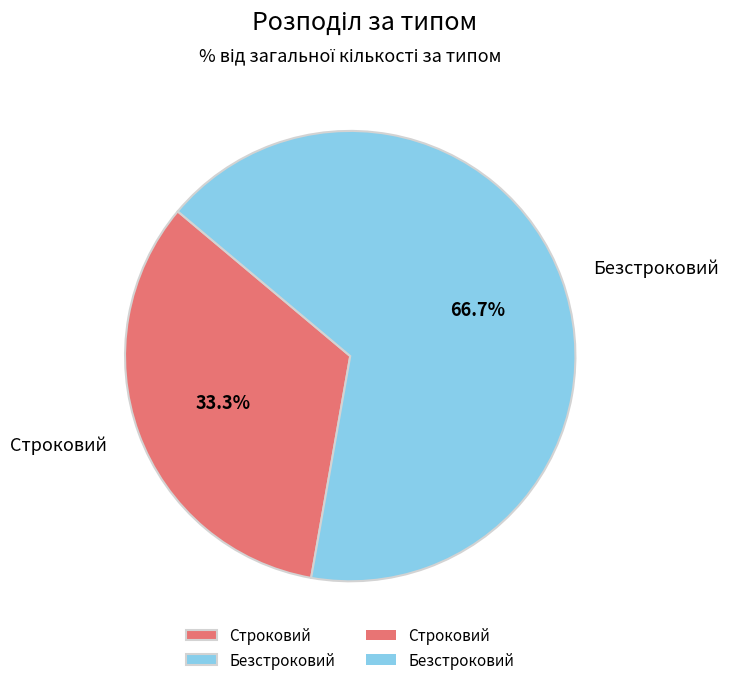

Does any single category account for the majority?

Yes